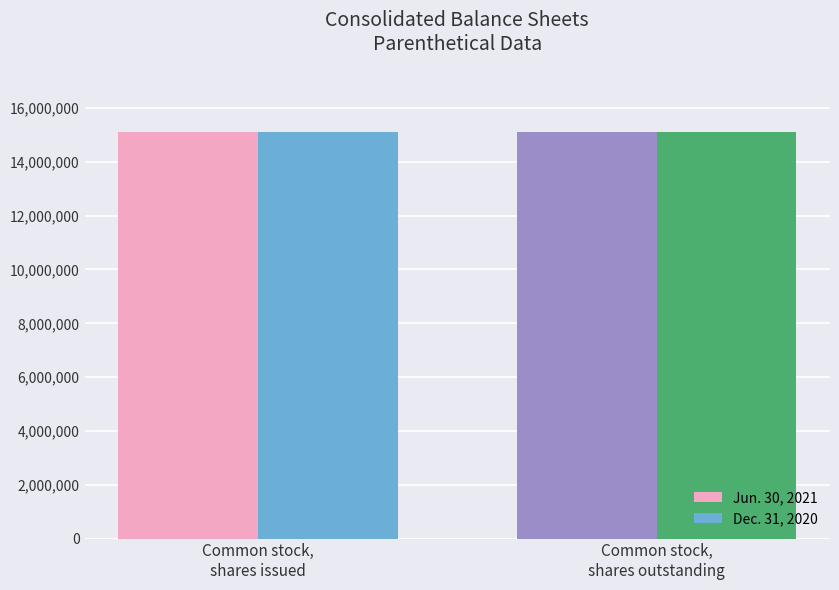

What is the approximate value of Dec. 31, 2020 at Common stock,
shares issued?

15107214